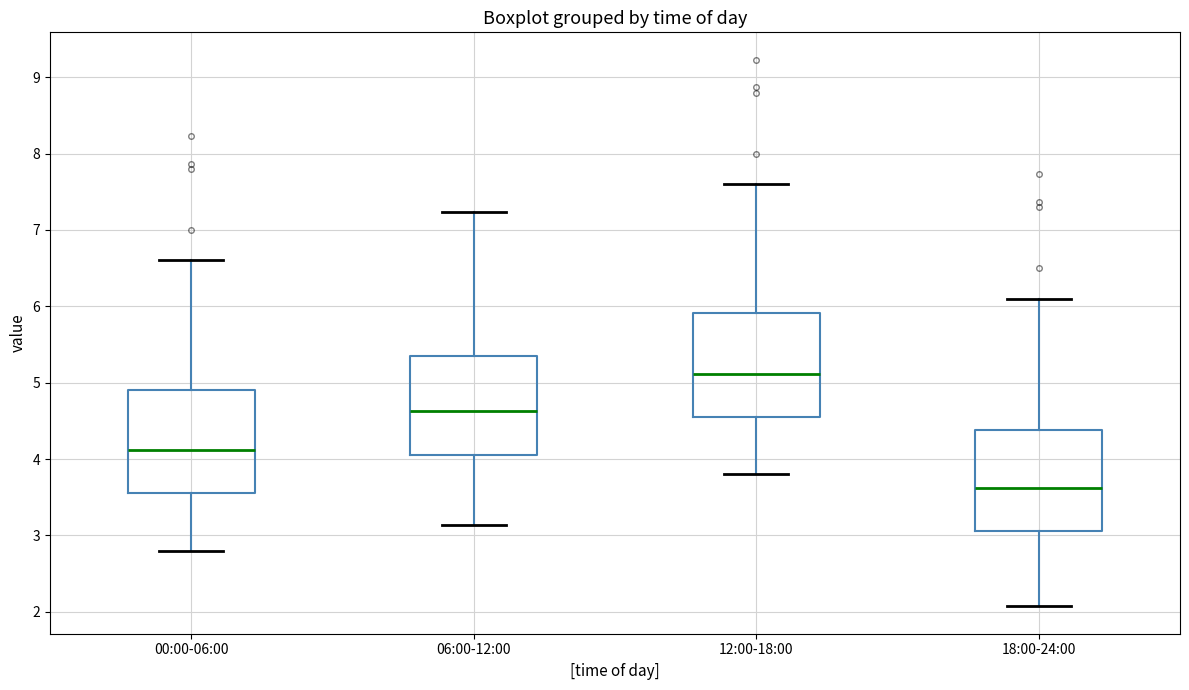

Reading left to right, transcribe this box plot: for each box, give where its median line is, the range the box spans, and where its two whiskers end, as read against the y-axis. The values are not printed on the chart, so give them approximately, as read against the axis.

00:00-06:00: median 4.1, box 3.6 to 4.9, whiskers 2.8 to 6.6
06:00-12:00: median 4.6, box 4.1 to 5.3, whiskers 3.1 to 7.2
12:00-18:00: median 5.1, box 4.6 to 5.9, whiskers 3.8 to 7.6
18:00-24:00: median 3.6, box 3.1 to 4.4, whiskers 2.1 to 6.1